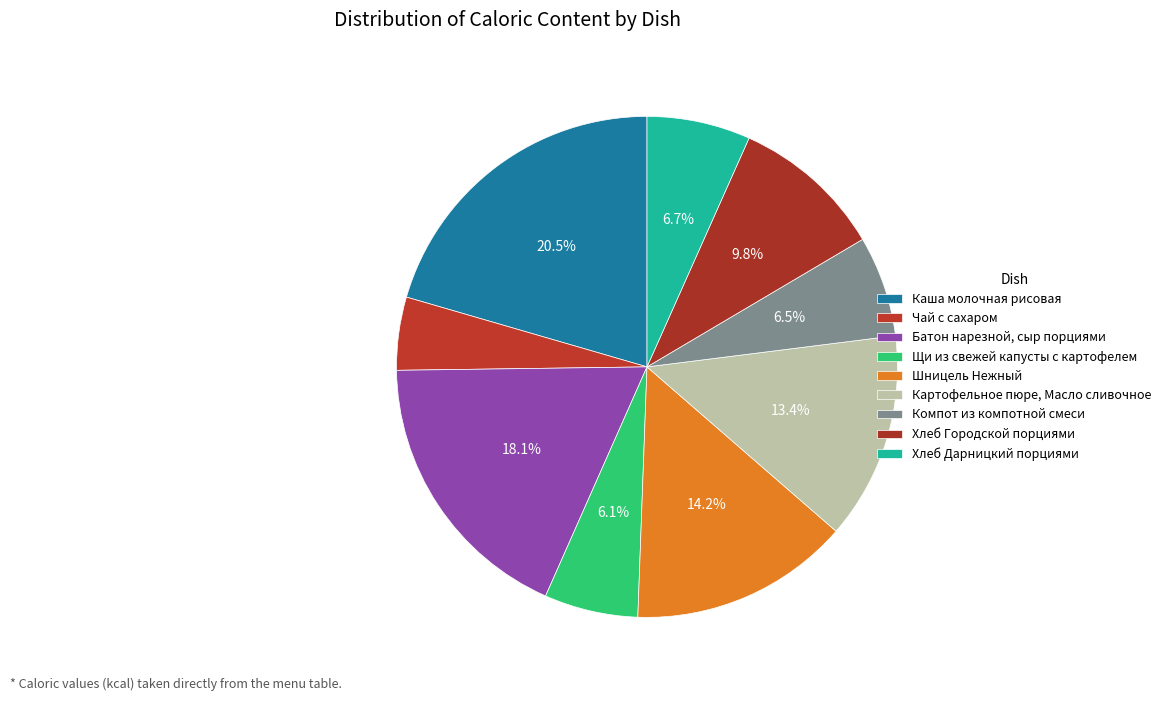

Which category has the biggest portion of the pie?

Каша молочная рисовая